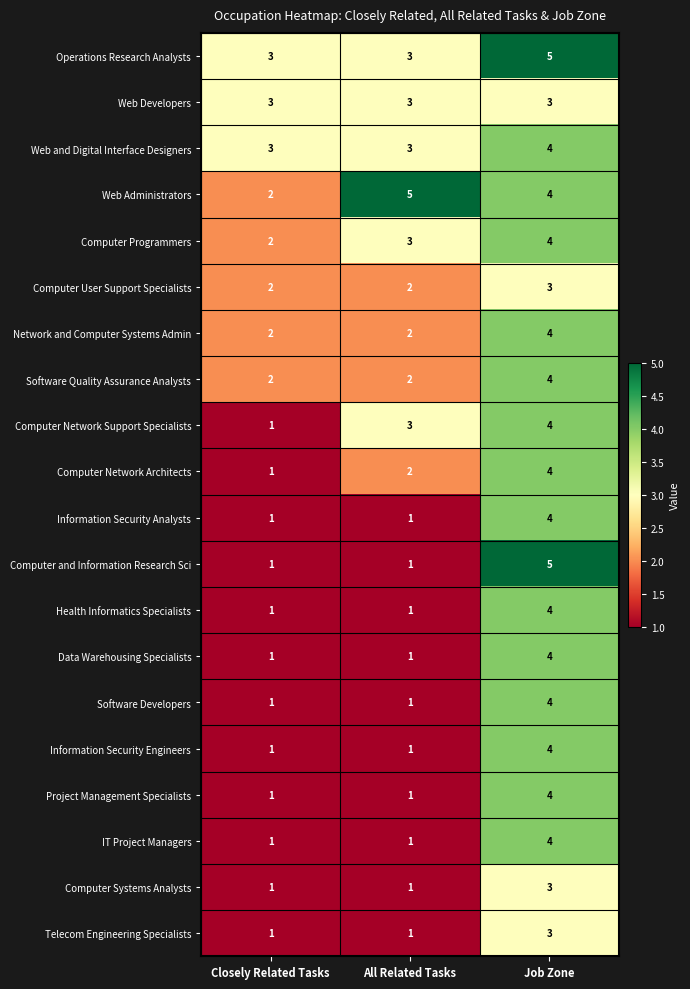

At which label does Computer Systems Analysts reach its peak?

Job Zone